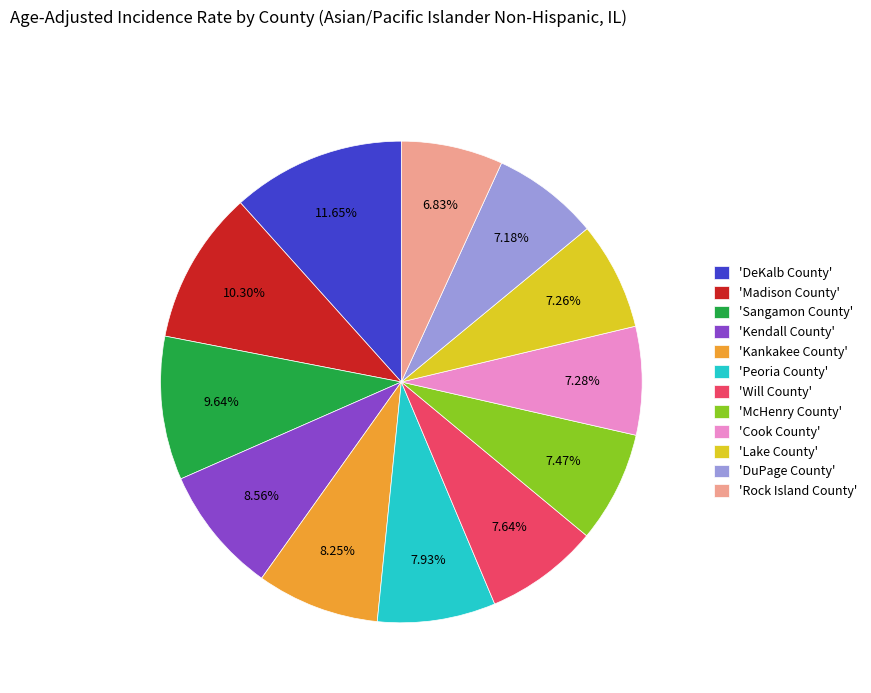

Is there a majority slice in this chart?

No